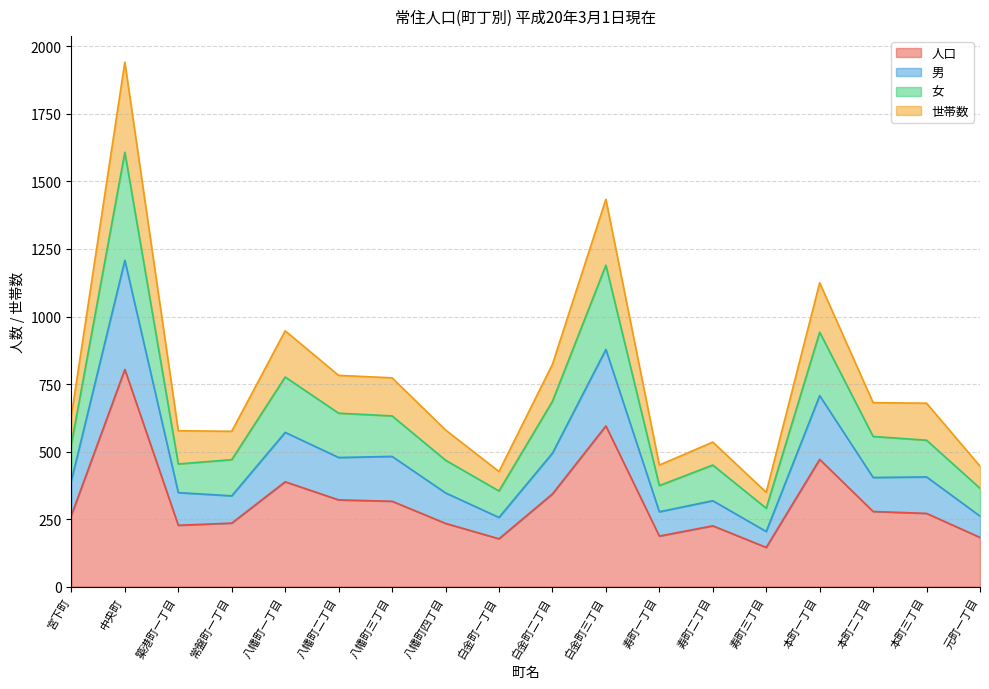

What is the total value across all series at 常盤町一丁目?

575